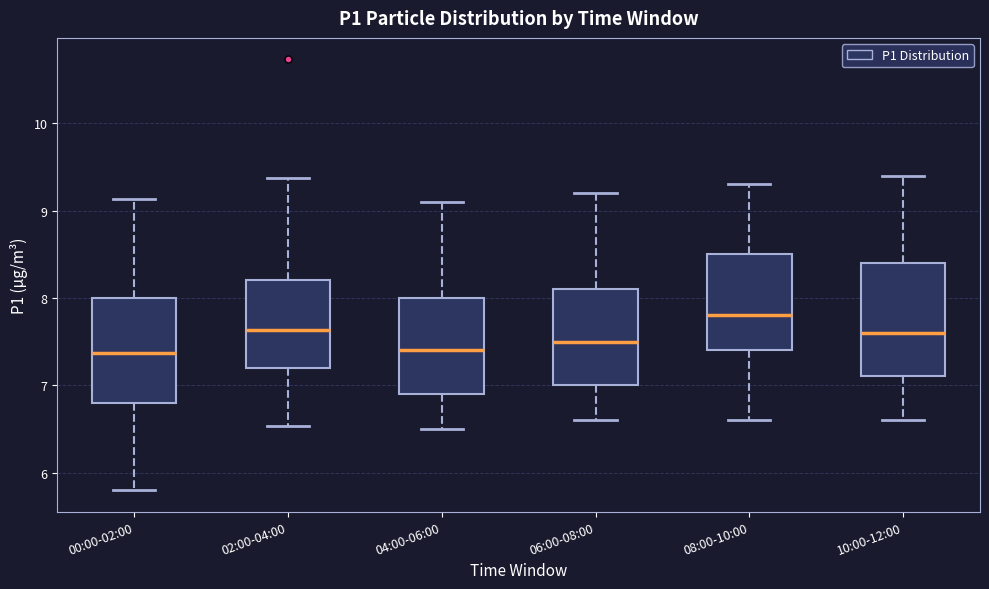

Where does the lower whisker of the box for 10:00-12:00 end on the y-axis? The values are not printed on the chart, so give them approximately, as read against the axis.

6.6